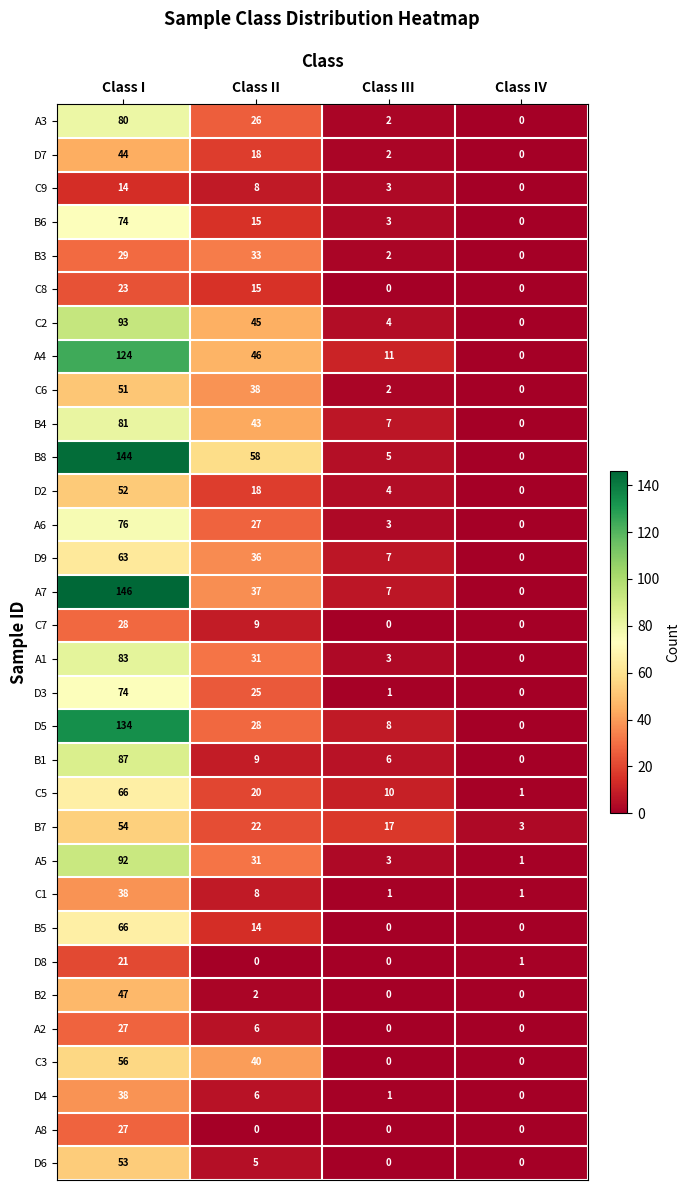

Which series has the largest total across all categories?

B8